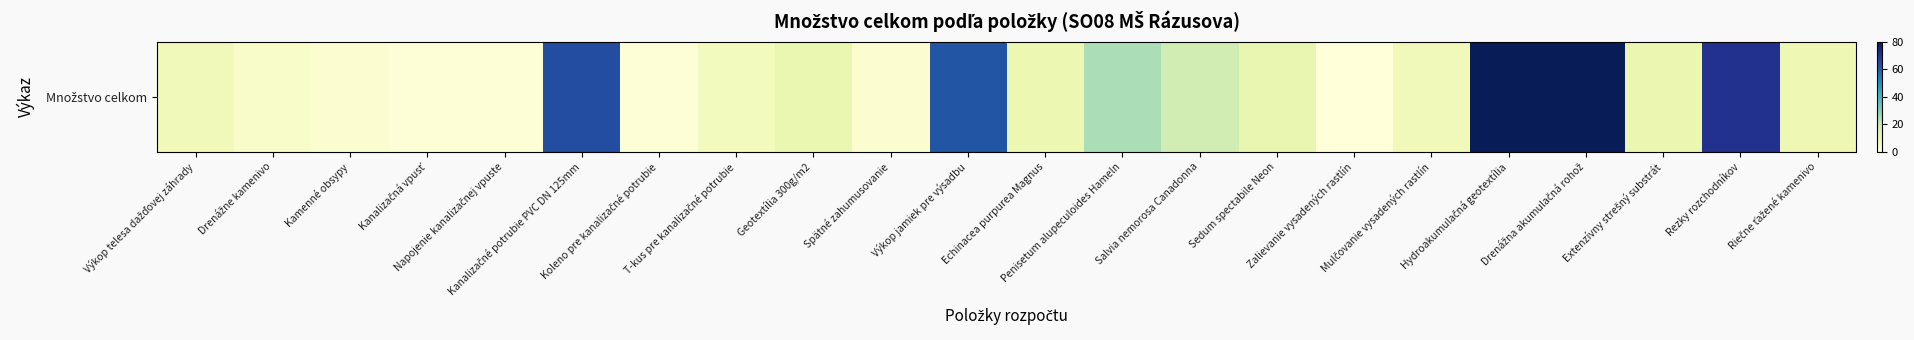

Reading left to right, extract all data points from this chart.

Výkop telesa dažďovej záhrady=7.9	Drenážne kamenivo=3.9	Kamenné obsypy=2.5	Kanalizačná vpusť=1.0	Napojenie kanalizačnej vpuste=1.0	Kanalizačné potrubie PVC DN 125mm=64.0	Koleno pre kanalizačné potrubie=1.0	T-kus pre kanalizačné potrubie=7.0	Geotextília 300g/m2=10.9	Spätné zahumusovanie=2.1	Výkop jamiek pre výsadbu=62.0	Echinacea purpurea Magnus=10.0	Penisetum alupeculoides Hameln=24.0	Salvia nemorosa Canadonna=17.0	Sedum spectabile Neon=11.0	Zalievanie vysadených rastlín=0.2	Mulčovanie vysadených rastlín=7.9	Hydroakumulačná geotextília=80.0	Drenážna akumulačná rohož=80.0	Extenzívny strešný substrát=10.6	Rezky rozchodníkov=70.7	Riečne ťažené kamenivo=9.3